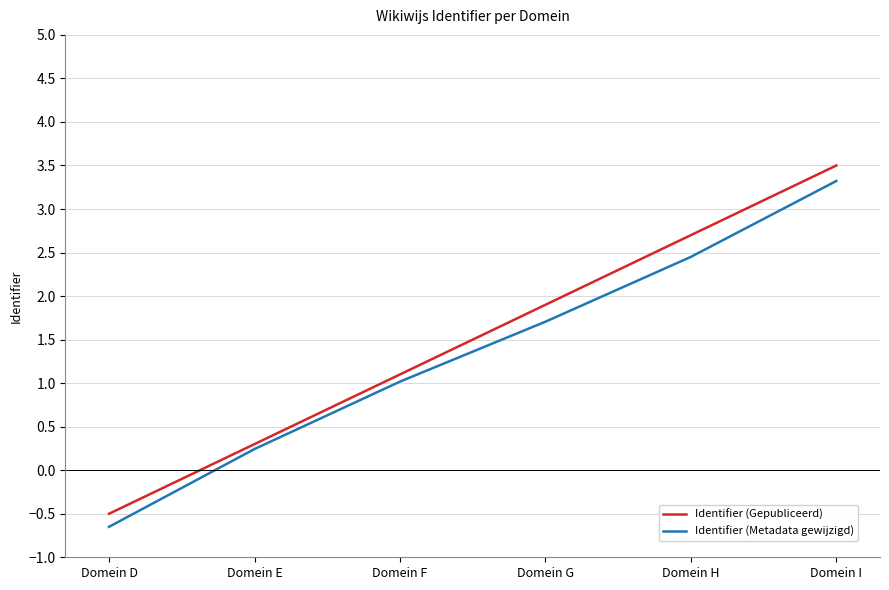

At Domein F, list the series in order from smallest to largest.

Identifier (Metadata gewijzigd), Identifier (Gepubliceerd)